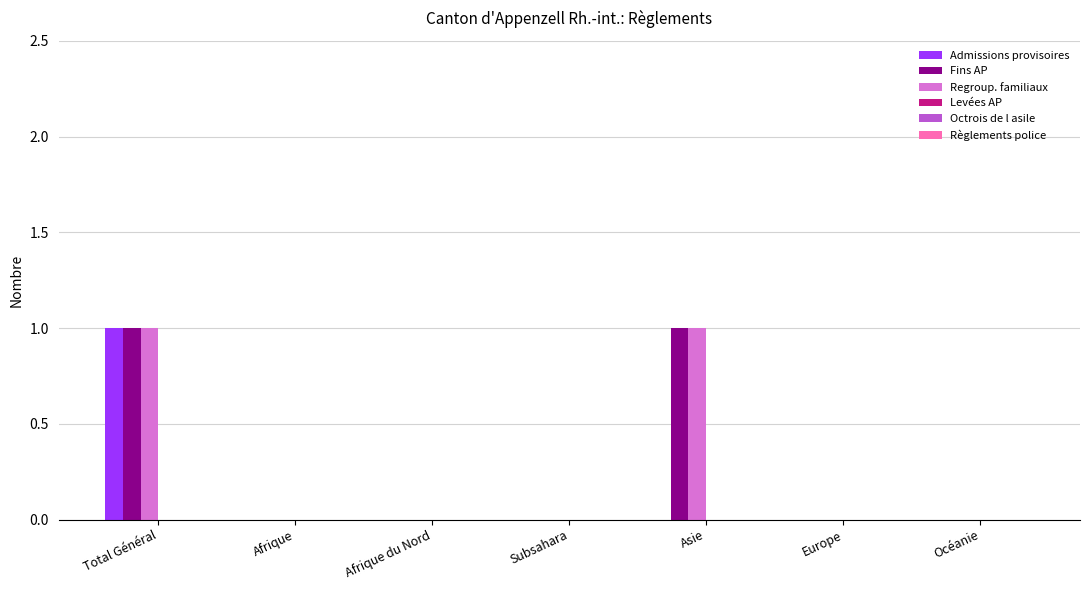

True or false: Fins AP has a value of -1 at Subsahara.

False